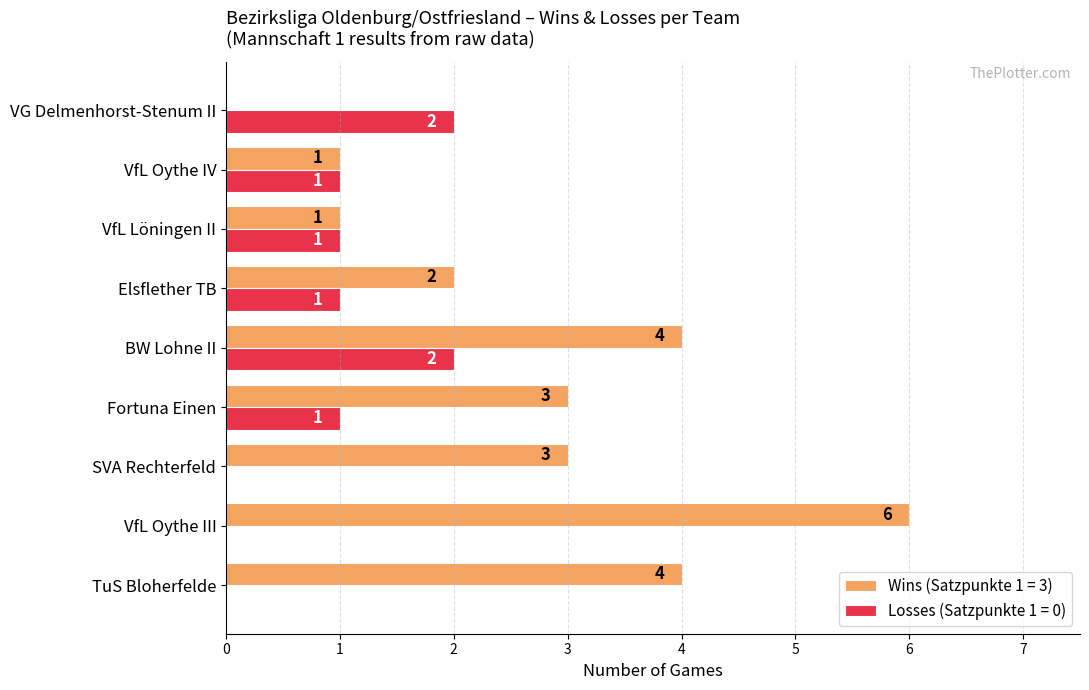

The value of Losses (Satzpunkte 1 = 0) at Fortuna Einen is 1. True or false?

True